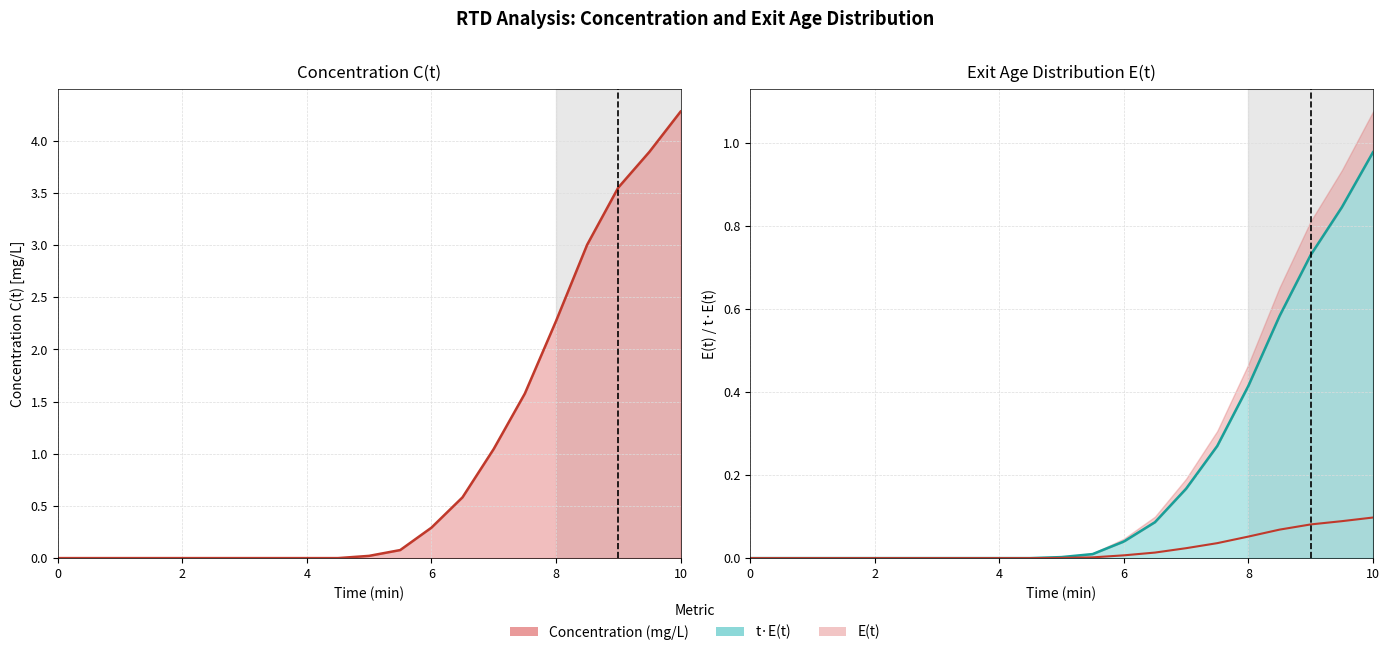

What are all the series names shown in the legend?

Concentration (mg/L), E(t), t E(t)